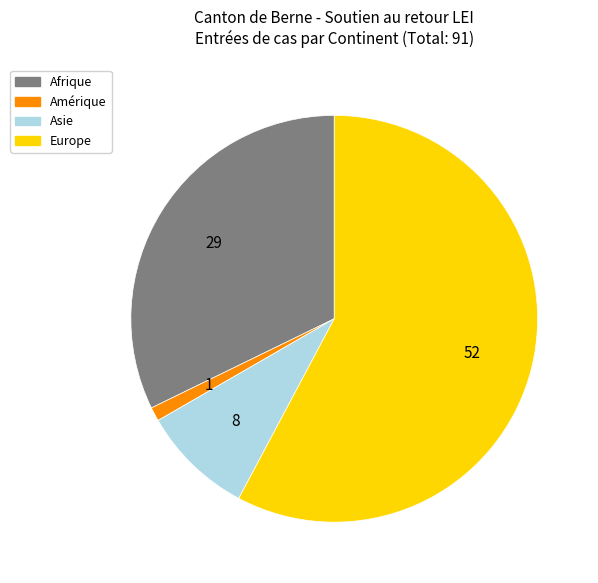

Is there any slice that represents more than half of the pie?

Yes